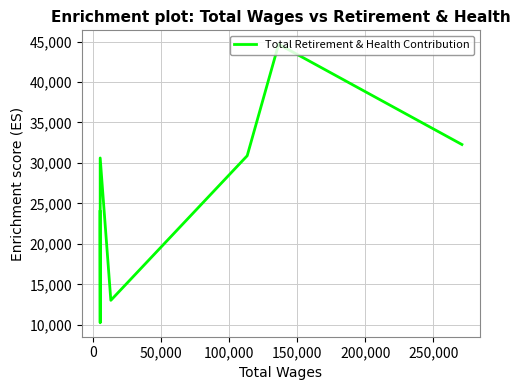

True or false: the data shows 5569 at 100,000.

False